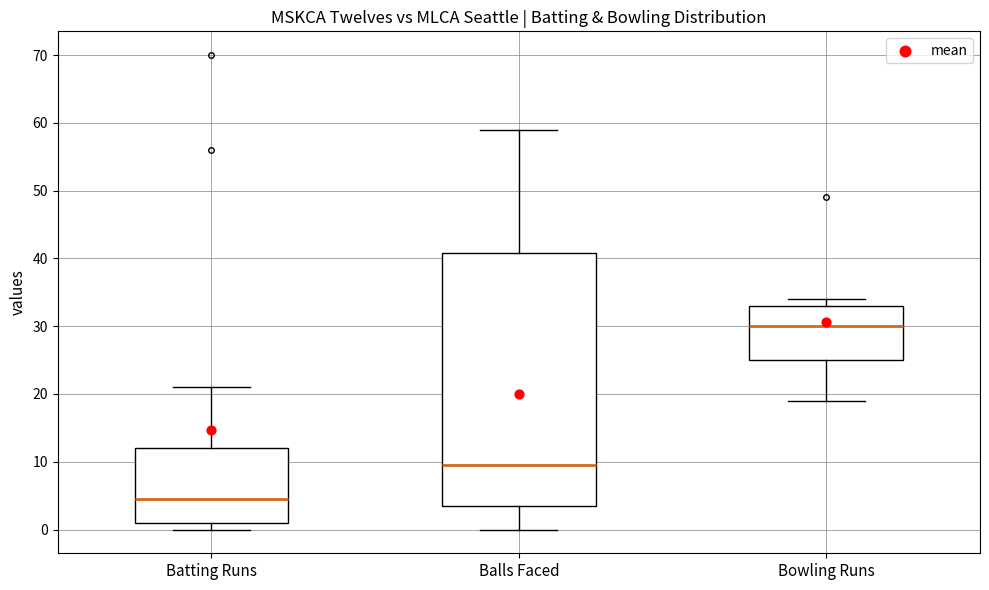

Comparing the boxes themselves (not the whiskers), which one is the tallest?

Balls Faced